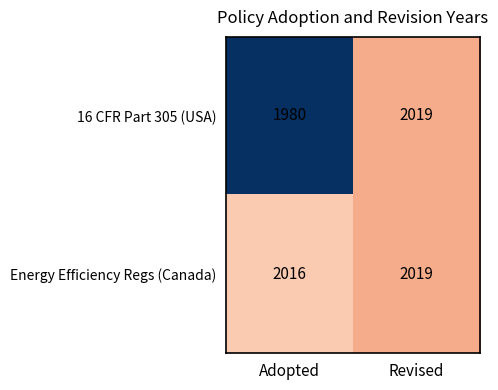

Rank the series by their average value, from highest to lowest.

Energy Efficiency Regs (Canada), 16 CFR Part 305 (USA)